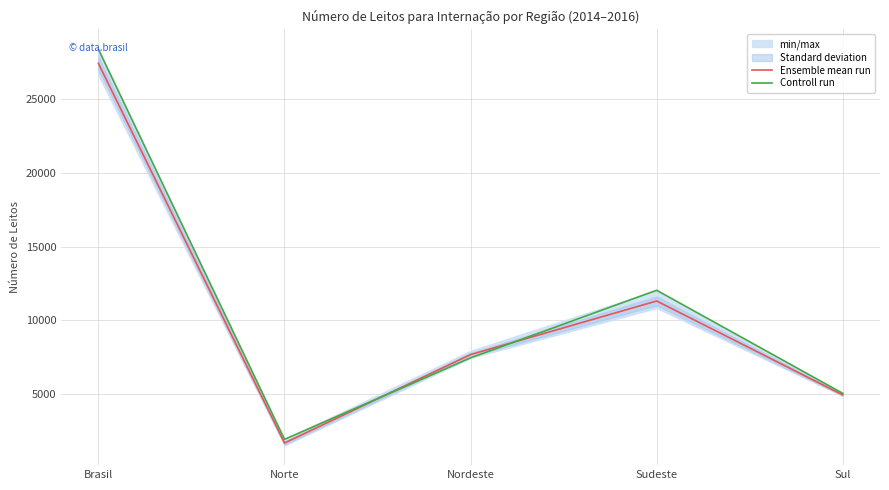

What is the label of the 4th point from the left?

Sudeste